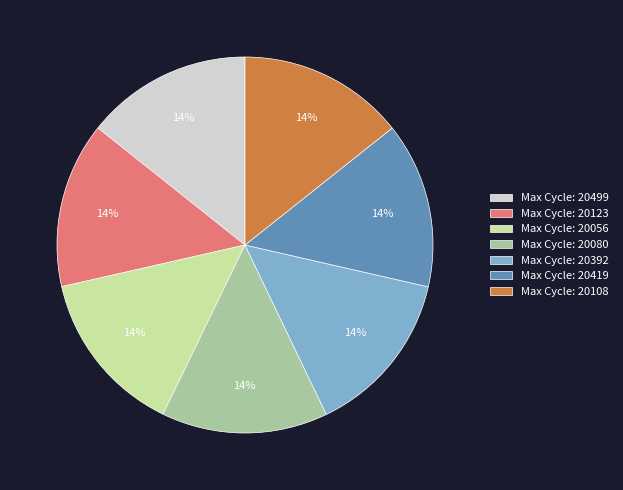

To the nearest percent, what portion does Max Cycle: 20056 represent?

14%